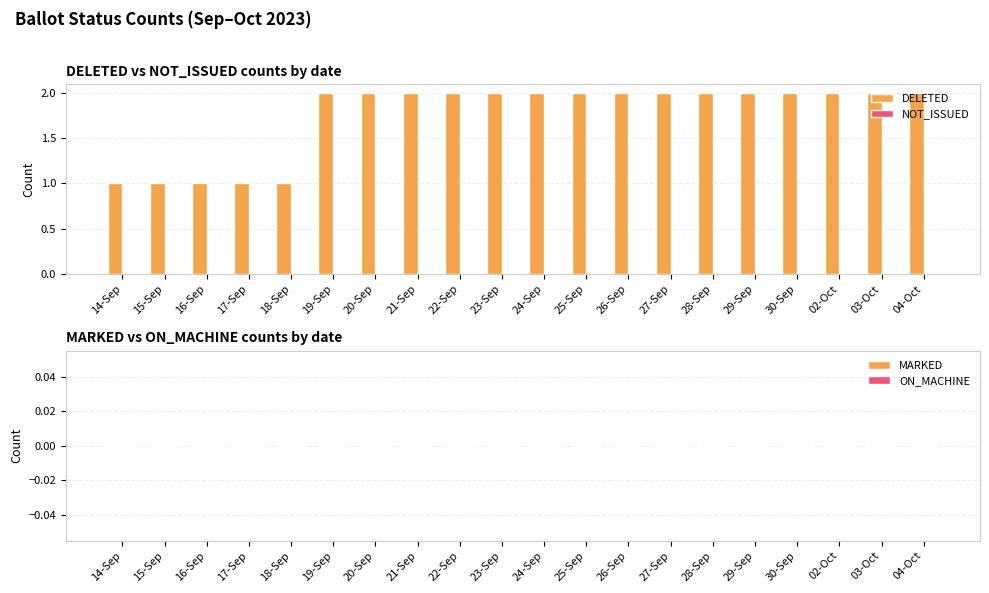

Approximately how many times larger is the value at 20-Sep compared to 16-Sep?

2.0